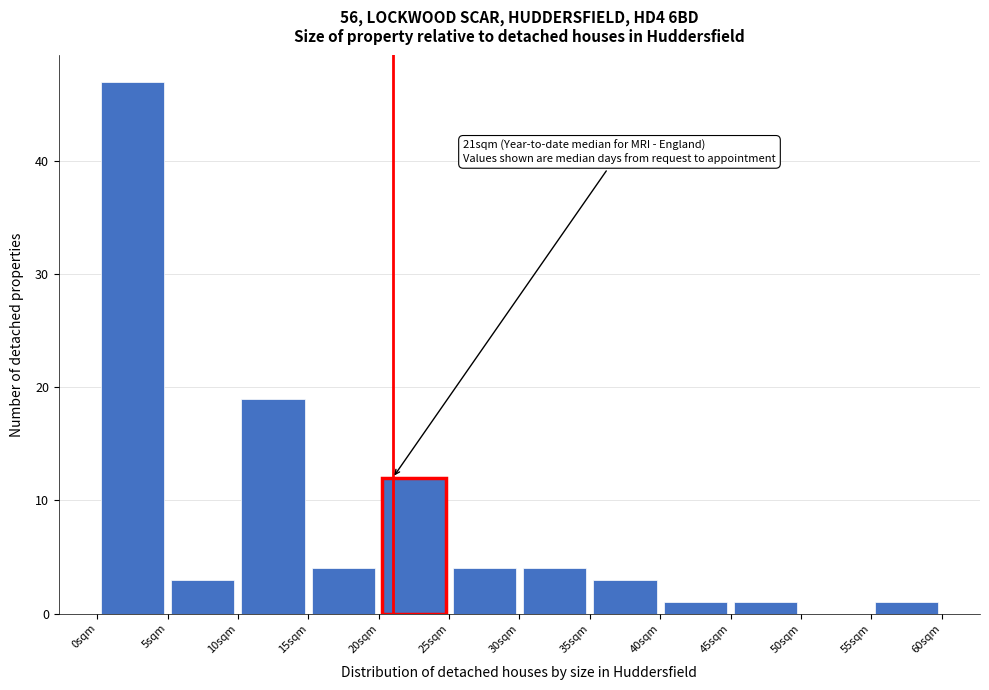

Over which range of the x-axis is the bar tallest?

0 to 5